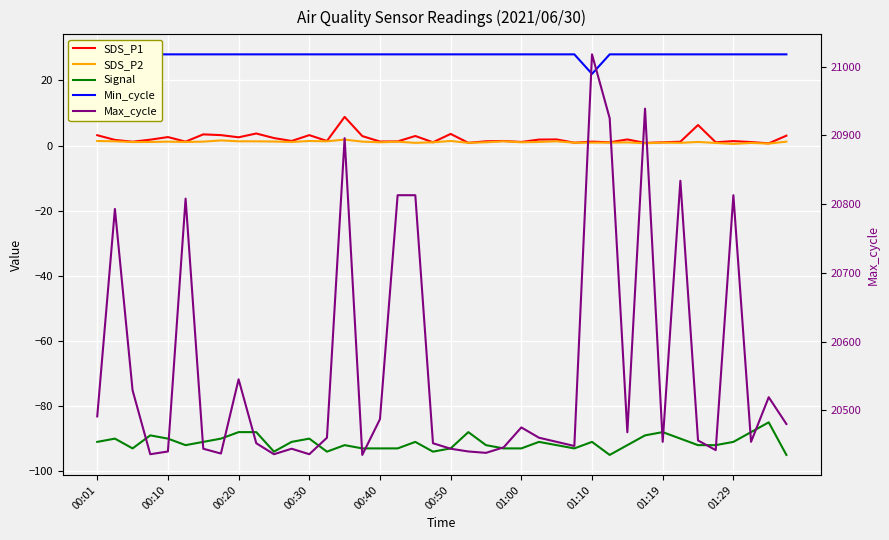

Between 00:20 and 11, which series saw the biggest shift?

Max_cycle